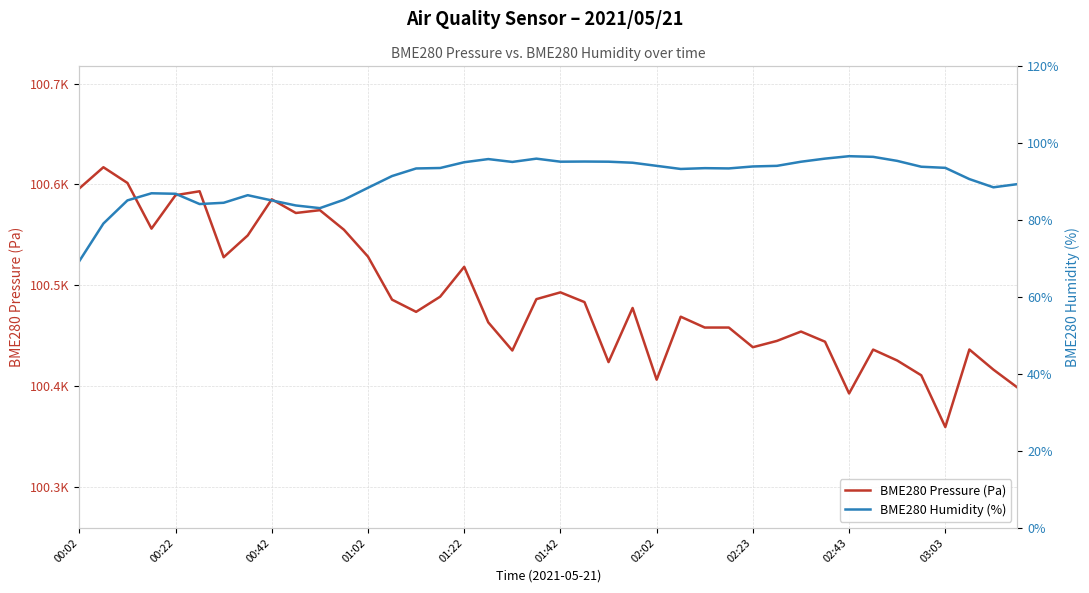

How many interior local valleys does the BME280 Humidity (%) series have?

7